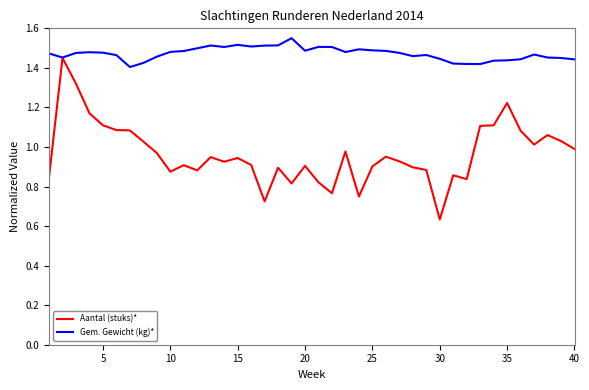

At how many categories does at least one series exceed 1?

40